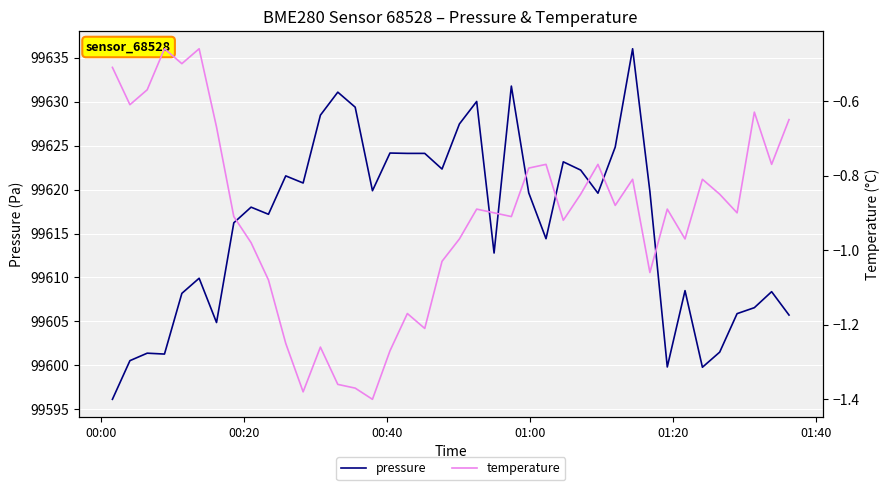

What is the highest value of the pressure series?

99636.0